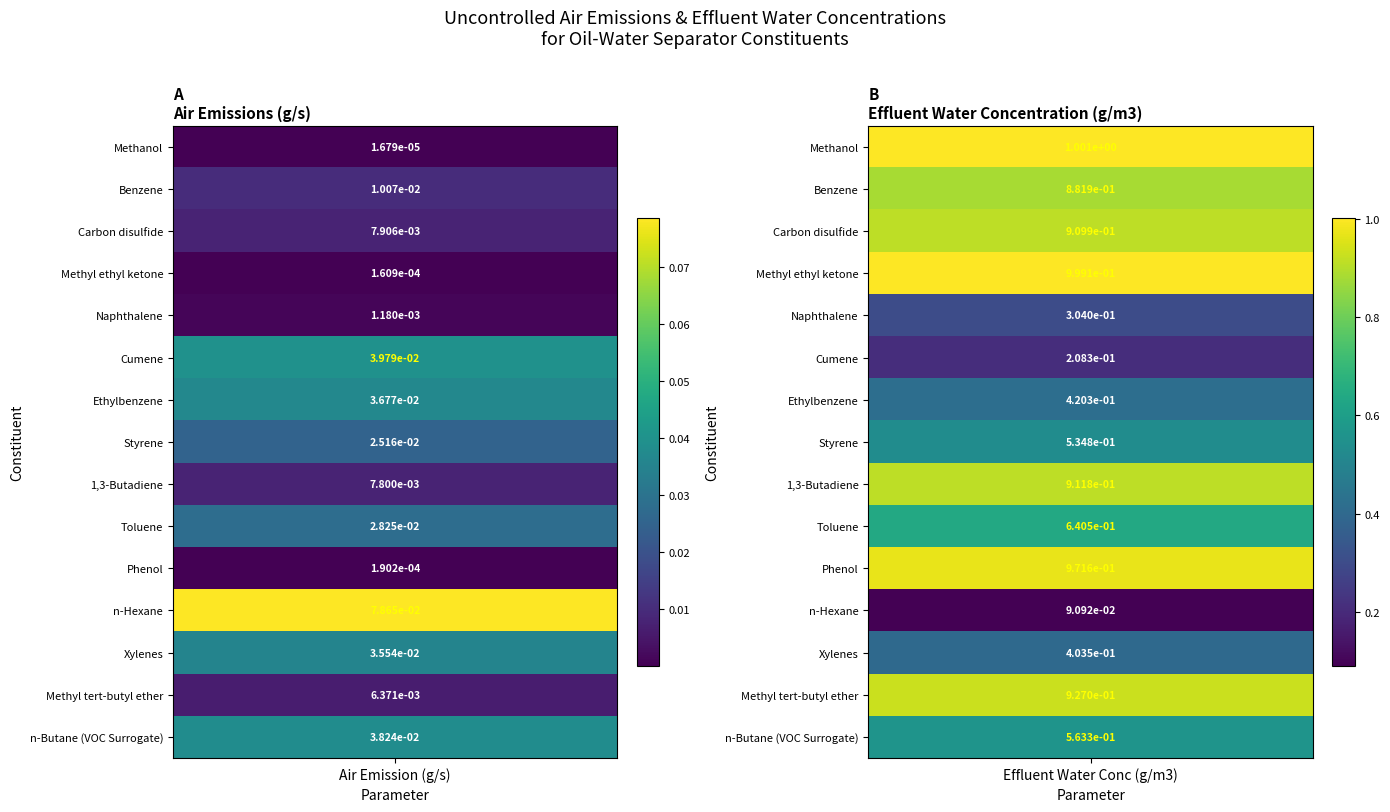

Which series has the largest range (max minus min)?

Methanol